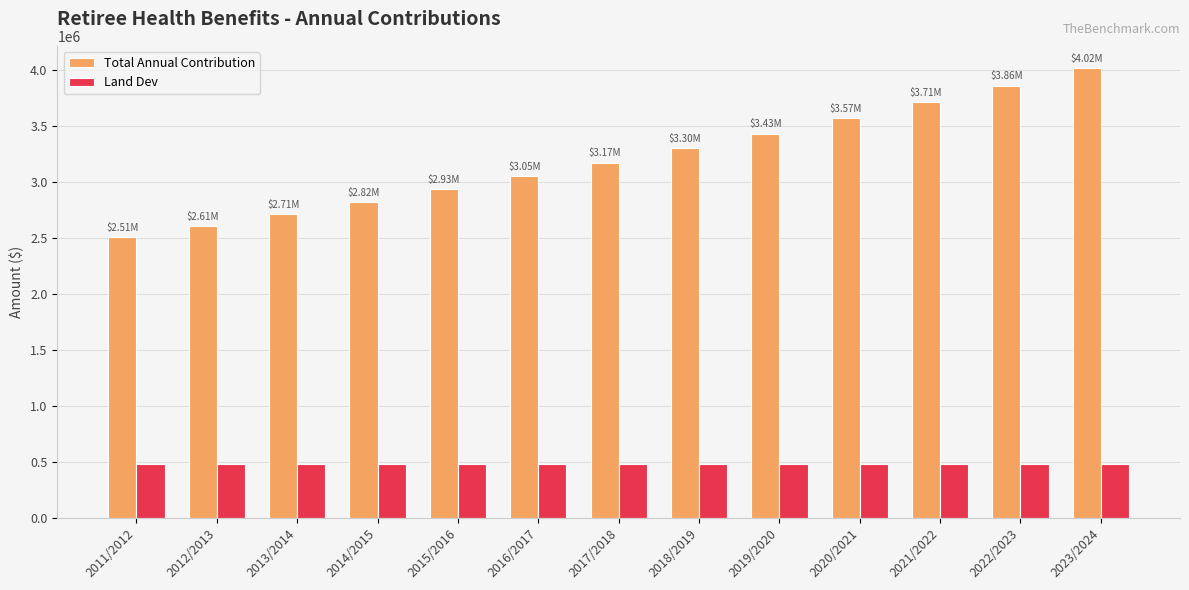

Rank the series at 2018/2019 from highest to lowest value.

Total Annual Contribution, Land Dev